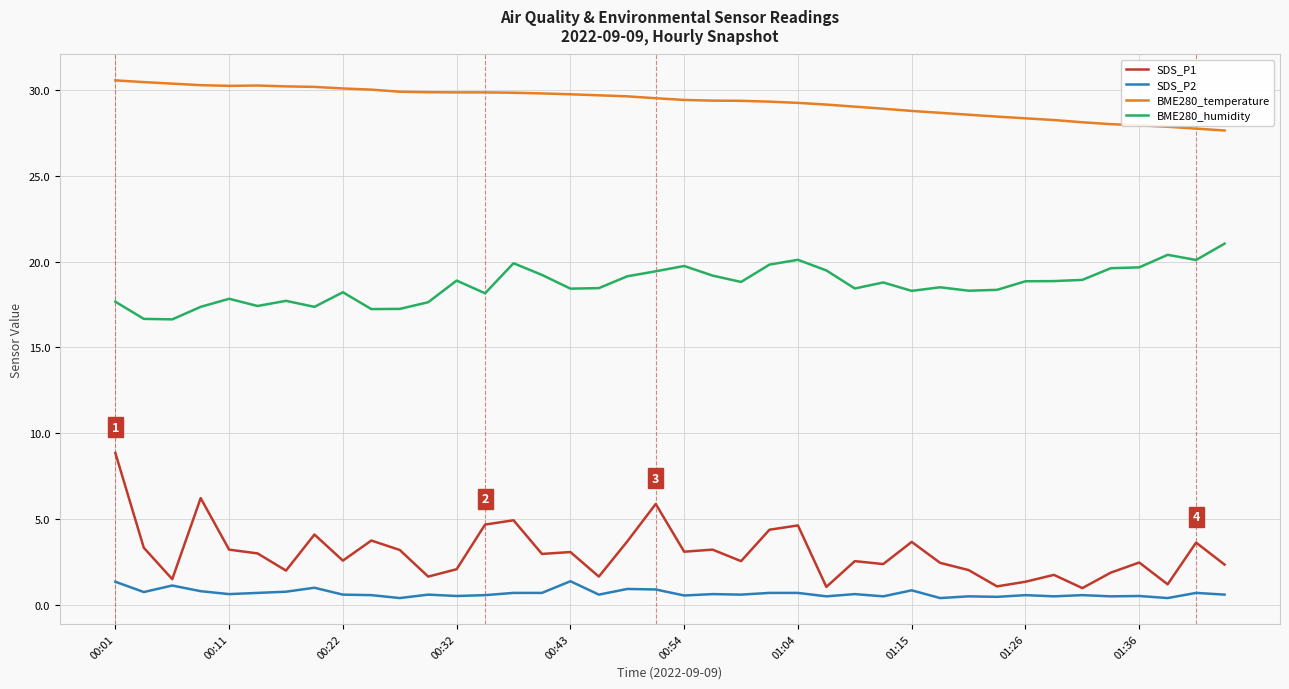

List the series in order of their peak value, lowest first.

SDS_P2, SDS_P1, BME280_humidity, BME280_temperature